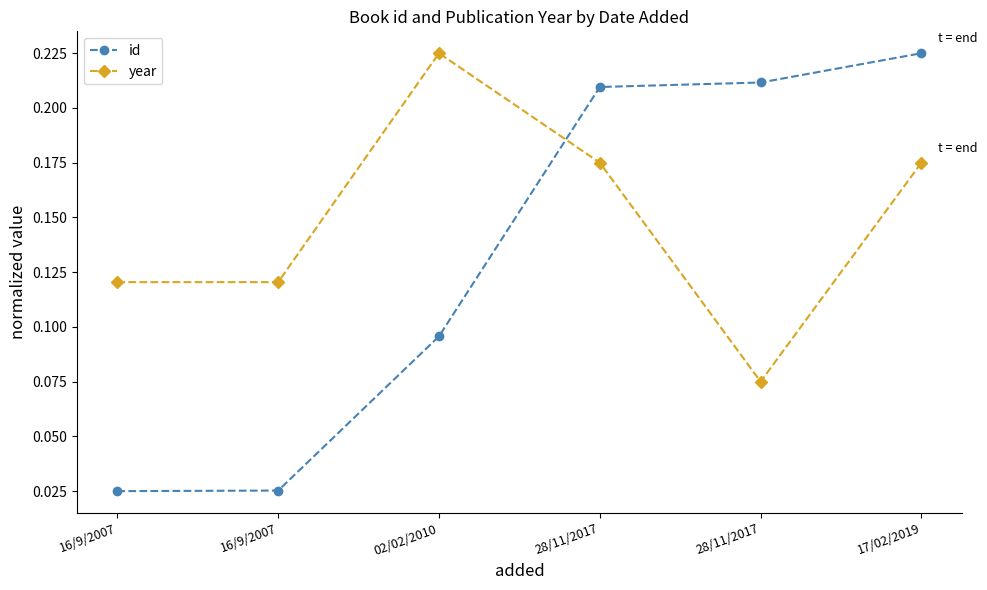

Which series ends up on top after the final intersection of id and year?

id